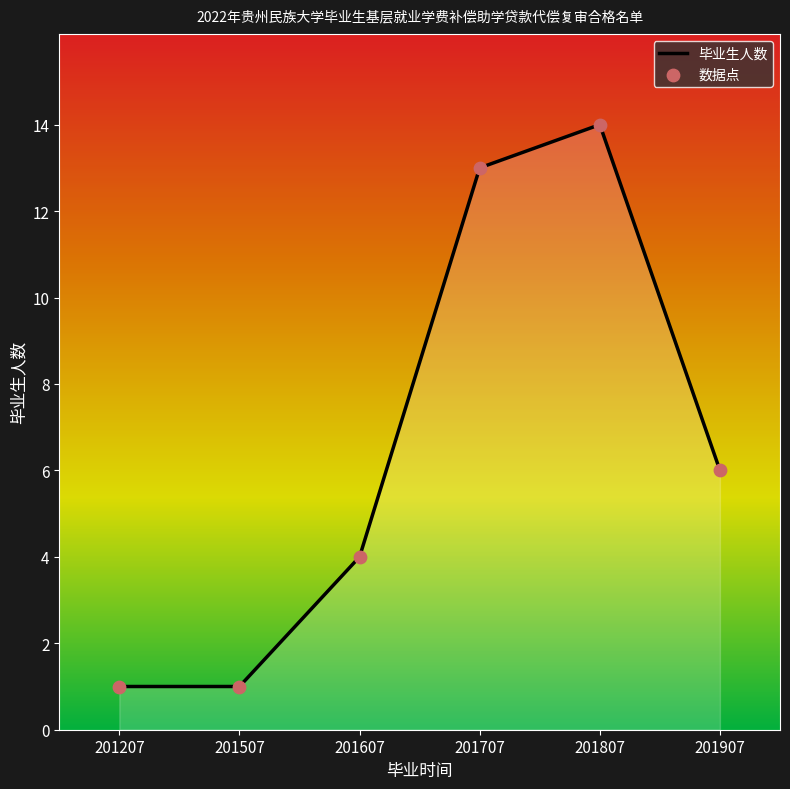

What is the ratio of the value at 201907 to the value at 201707?

0.5